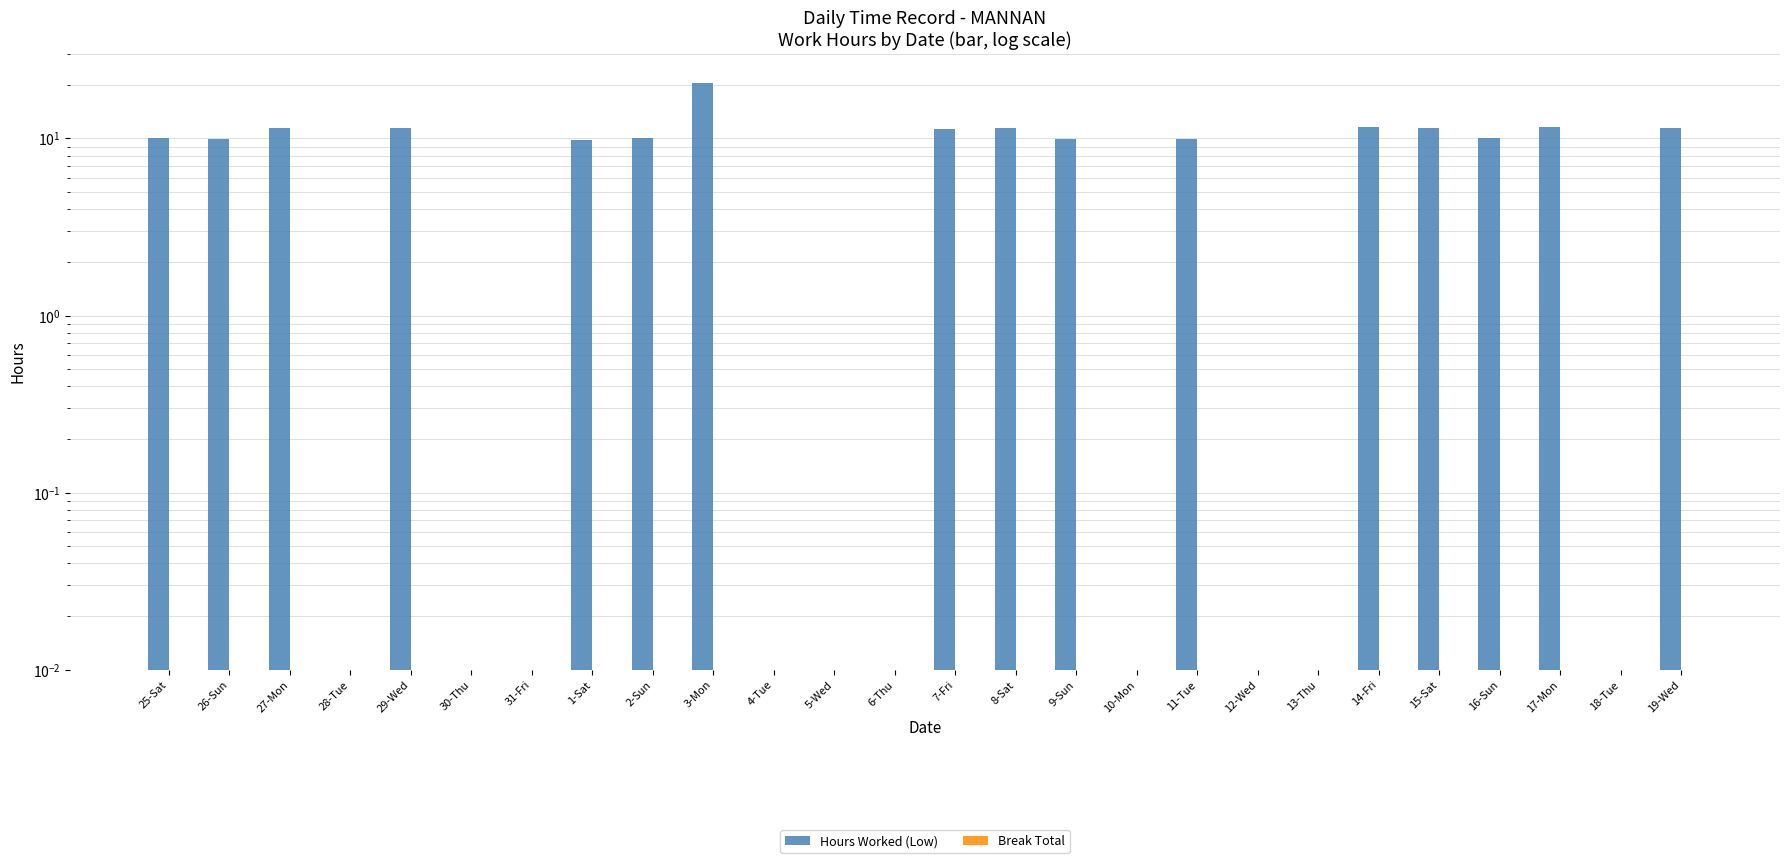

What is the label of the 10th bar from the left?

3-Mon